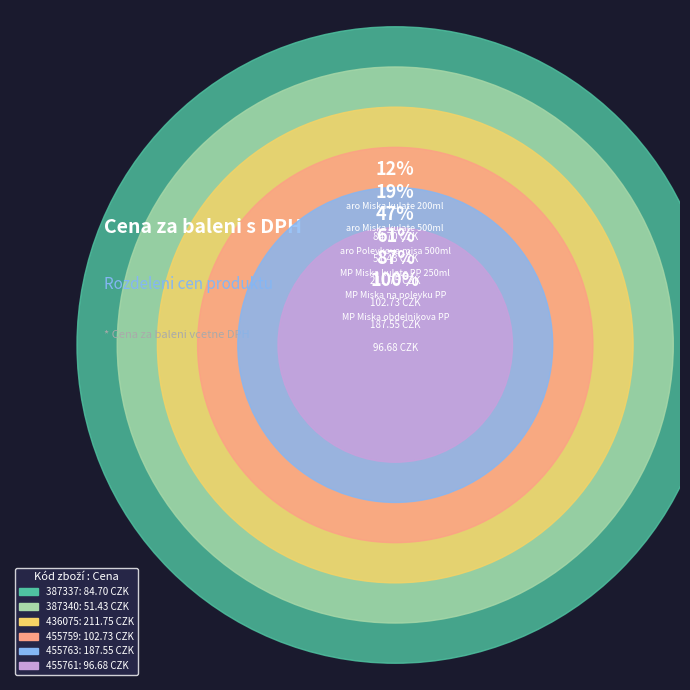

Is 387337 the majority of the pie?

No